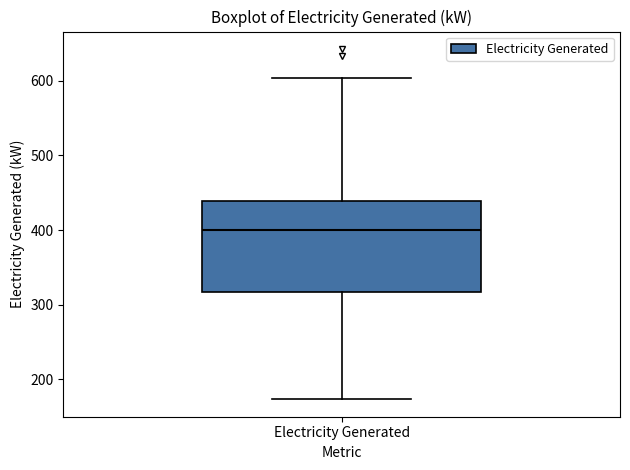

Read this box plot against the y-axis: the position of the median line, the range covered by the box, and the ends of both whiskers. The values are not printed on the chart, so give them approximately, as read against the axis.

median 400, box 320 to 440, whiskers 170 to 600